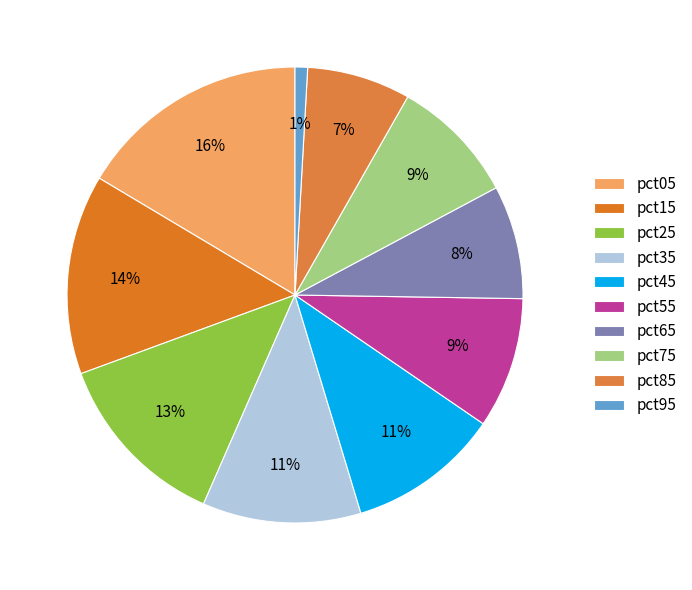

What portion of the pie excludes pct35?

88.8%